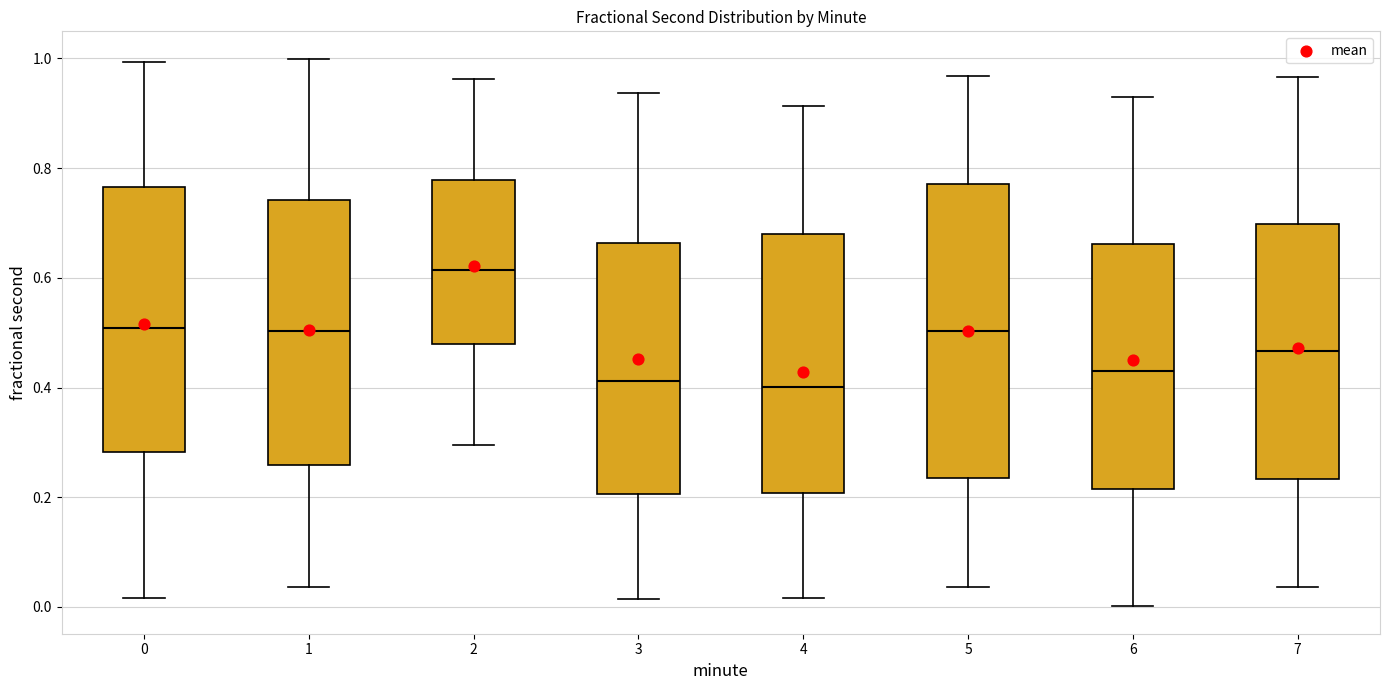

Where does the upper whisker of the box at x = 0 end on the y-axis? The values are not printed on the chart, so give them approximately, as read against the axis.

1.00